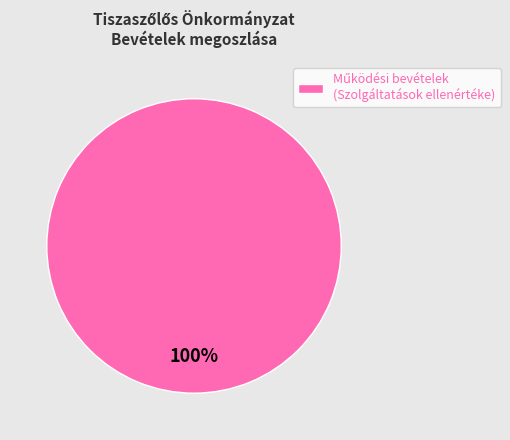

Is there a majority slice in this chart?

Yes